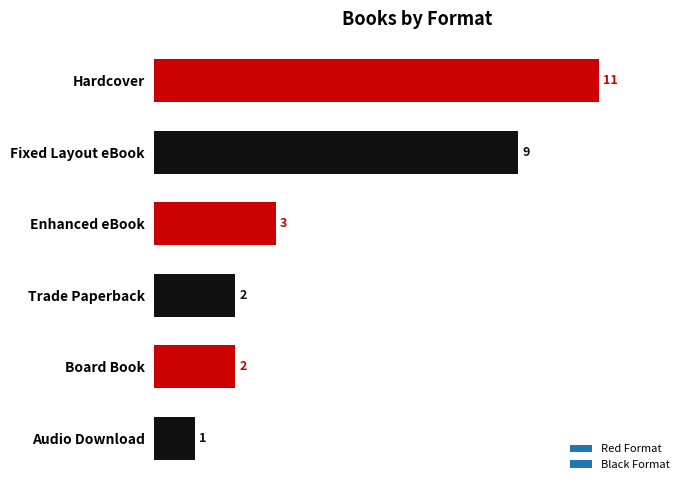

What is the sum of the values at Audio Download and Trade Paperback?

3